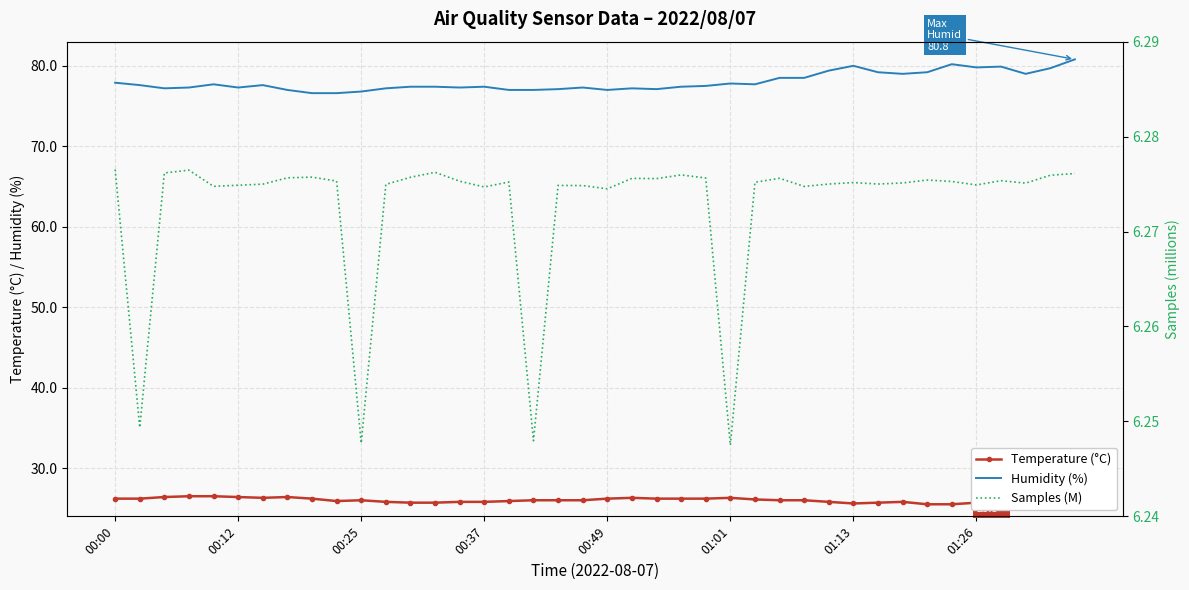

True or false: Humidity (%) has a value of 124.1 at 00:00.

False